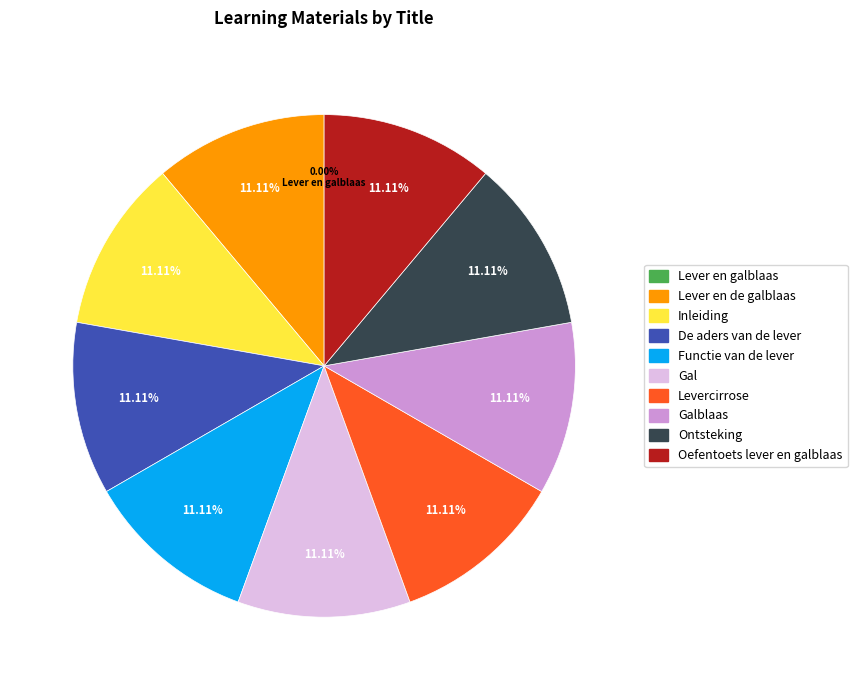

To the nearest percent, what is the difference between the largest and smallest slice percentages?

11%